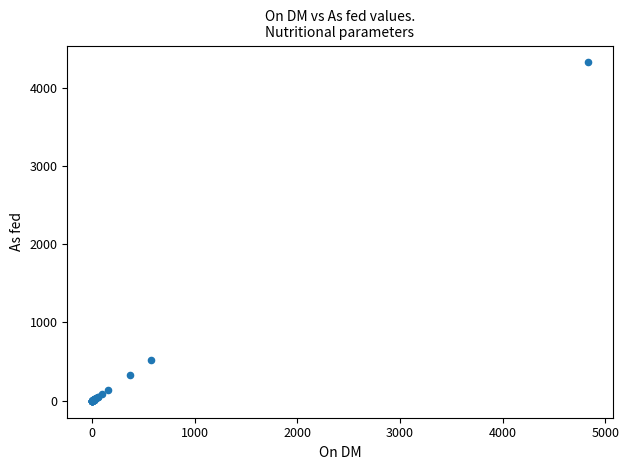

What Y value in the scatter plot is closest to 2160?

517.0